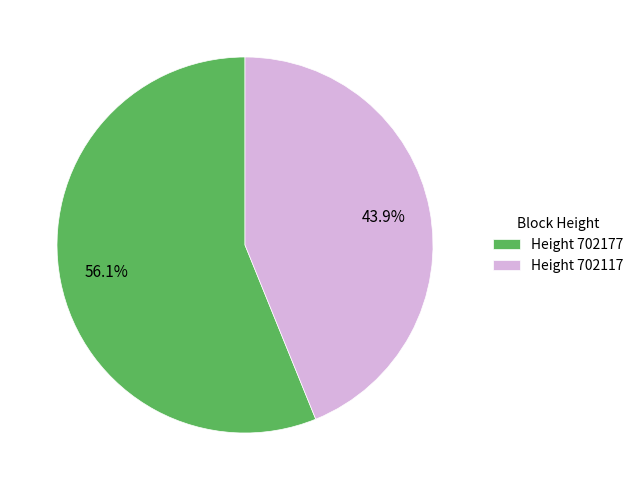

Does any single category account for the majority?

Yes